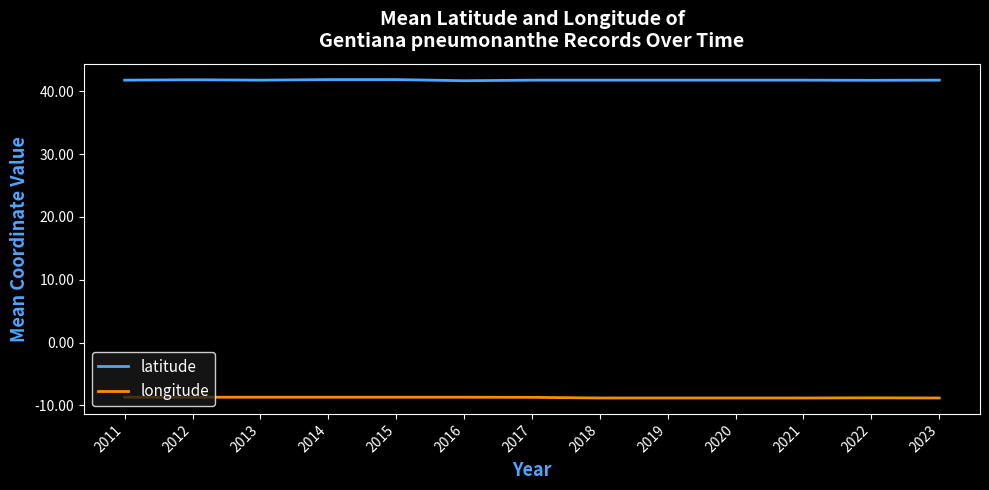

What is the maximum value for longitude?

-8.7